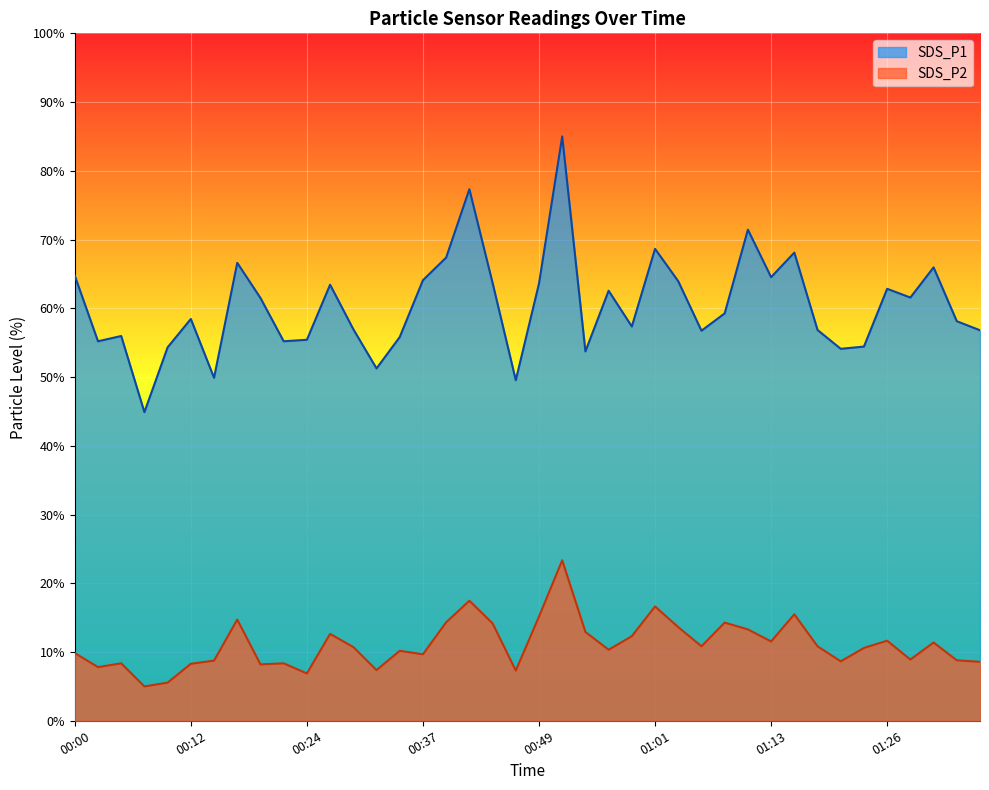

What is the label of the 25th point from the right?

00:37